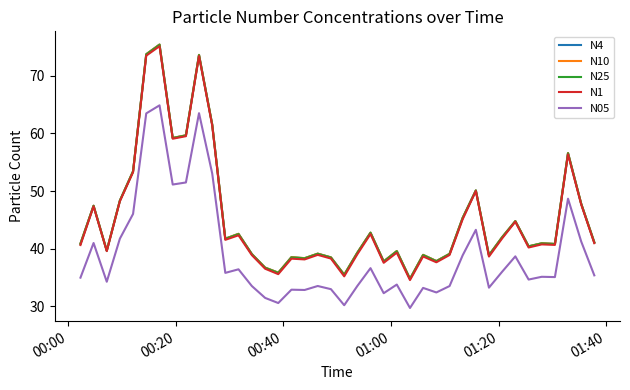

What is the greatest value displayed?

75.5